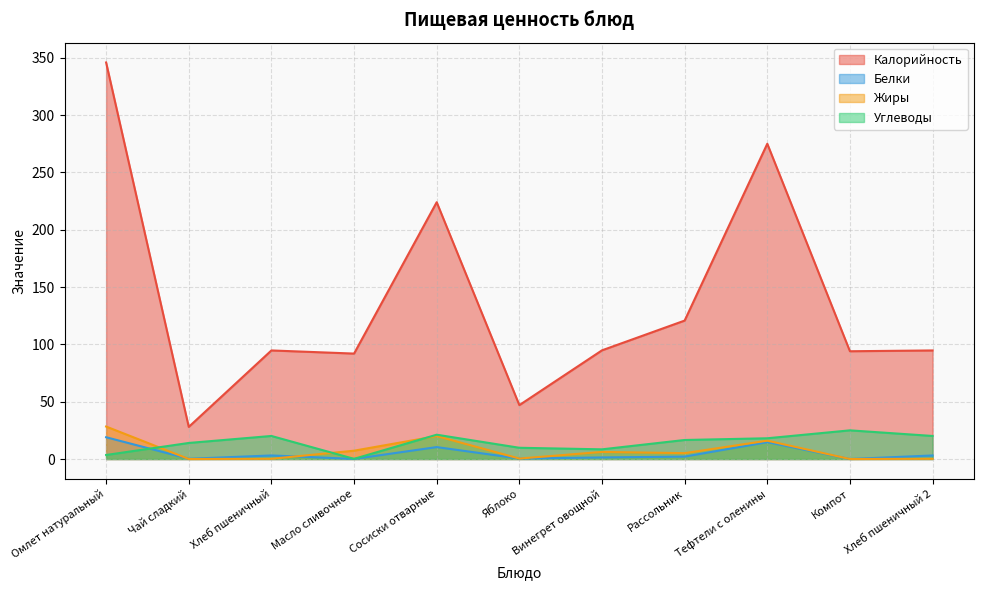

What is the total value across all series at Компот?

119.0